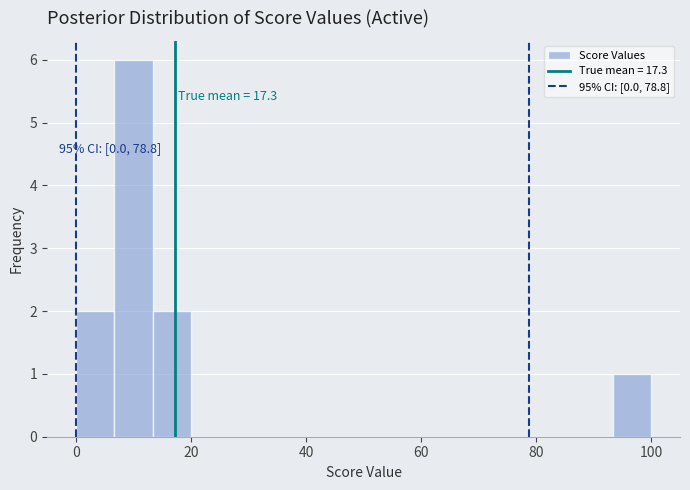

Read against the x-axis, roughly where is the centre of the tallest bar?

10